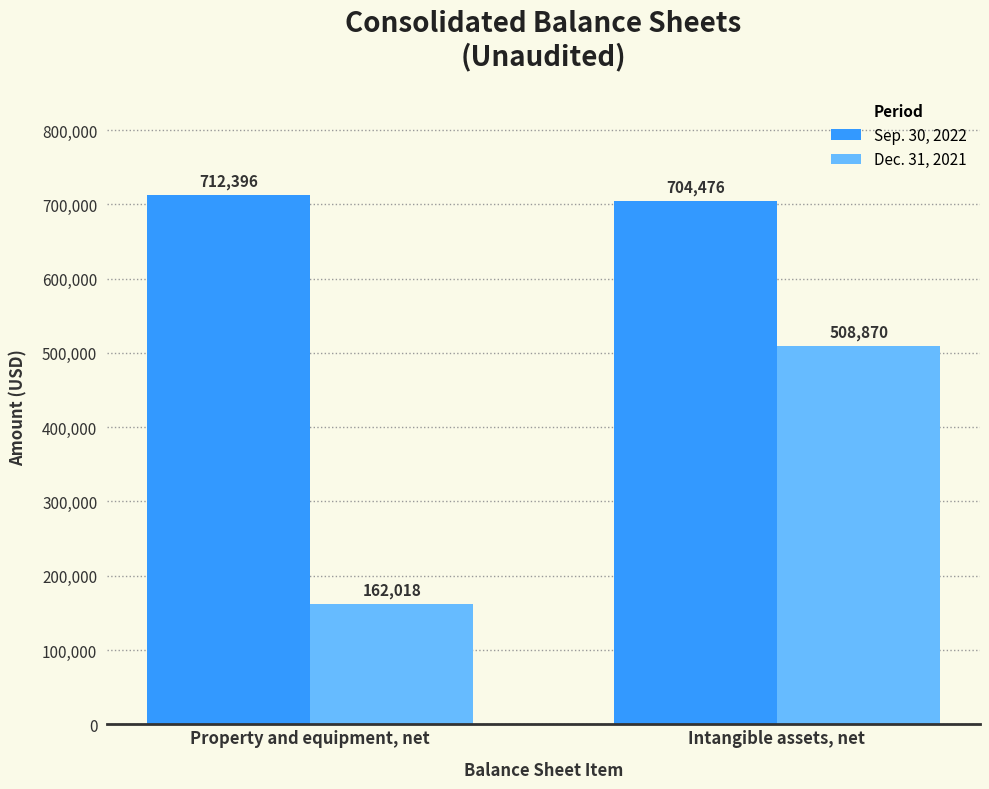

Read the Sep. 30, 2022 value at Intangible assets, net, to the nearest 100.

704500